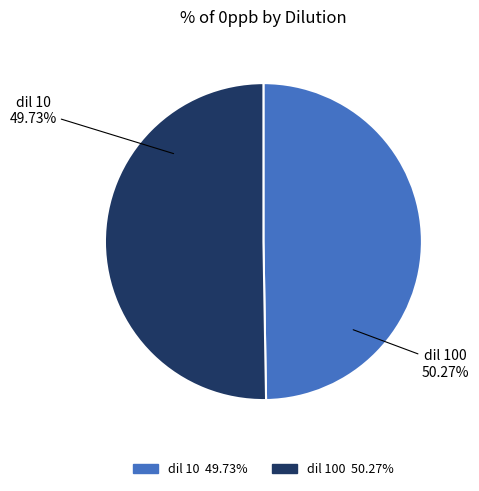

Is dil 100 the majority of the pie?

Yes